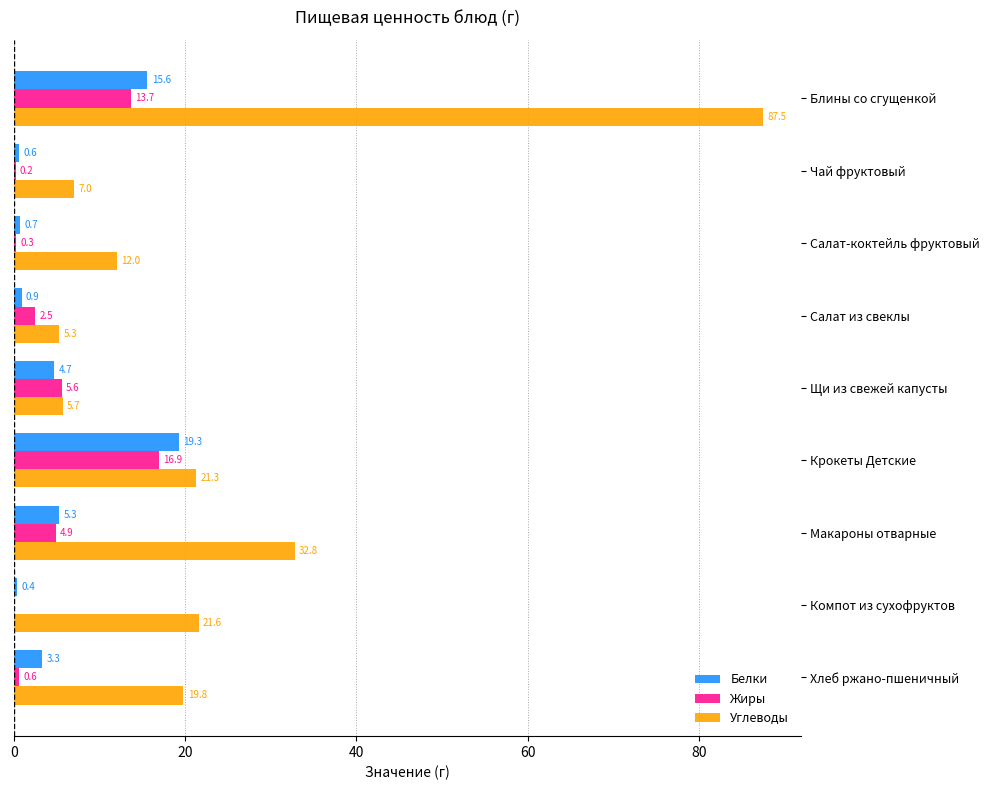

What is the approximate value of Углеводы at Чай фруктовый?

7.0